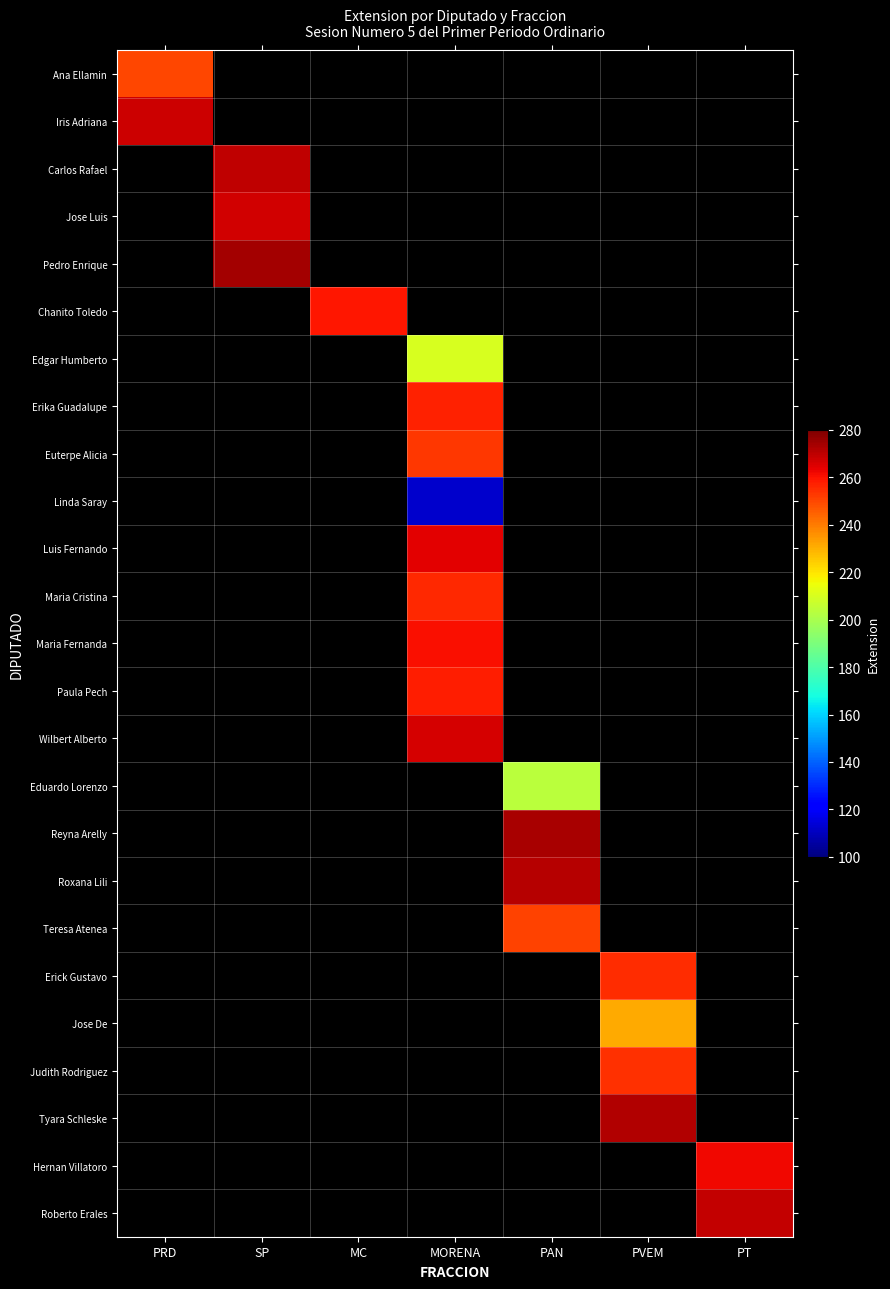

How many values in Carlos Rafael are above zero?

1